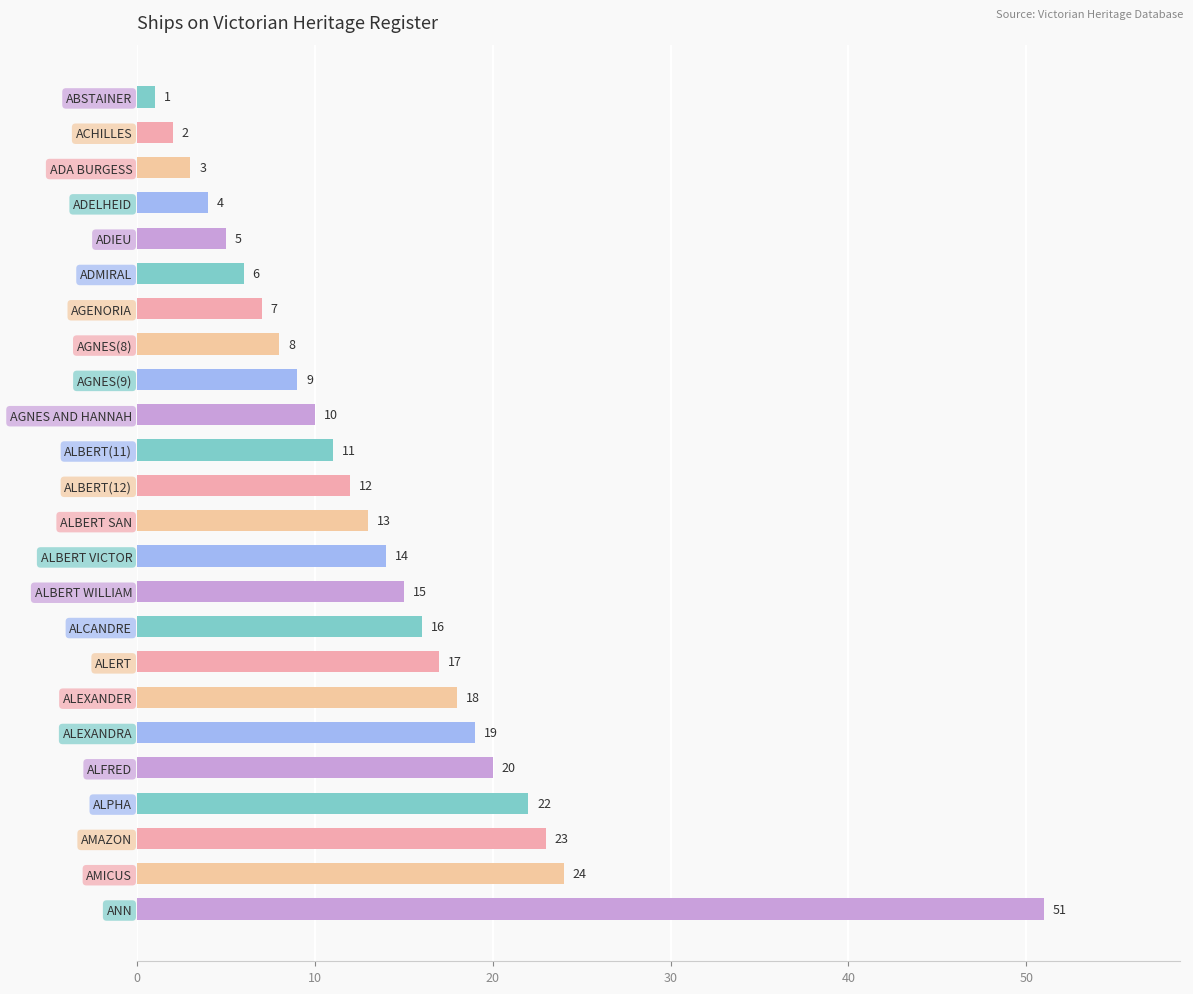

Does the chart contain stacked bars?

No